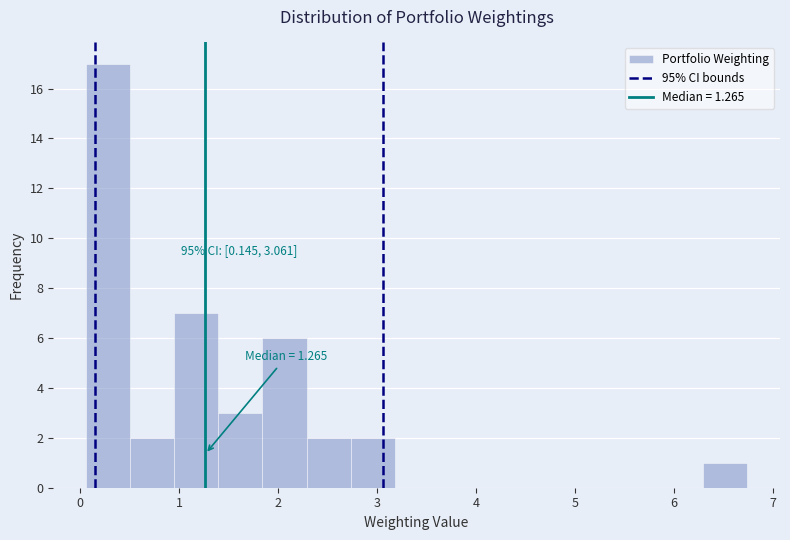

Over which range of the x-axis is the bar tallest?

0.1 to 0.5